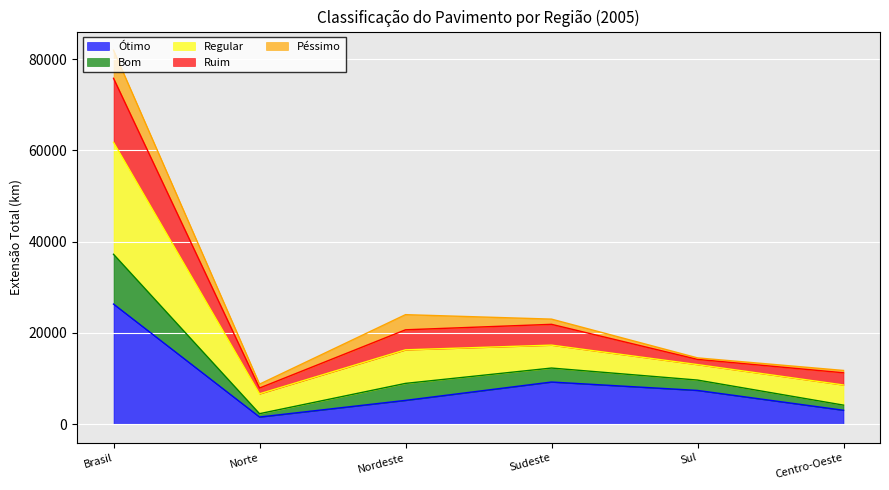

Where does the Regular series first go above 20655?

Brasil